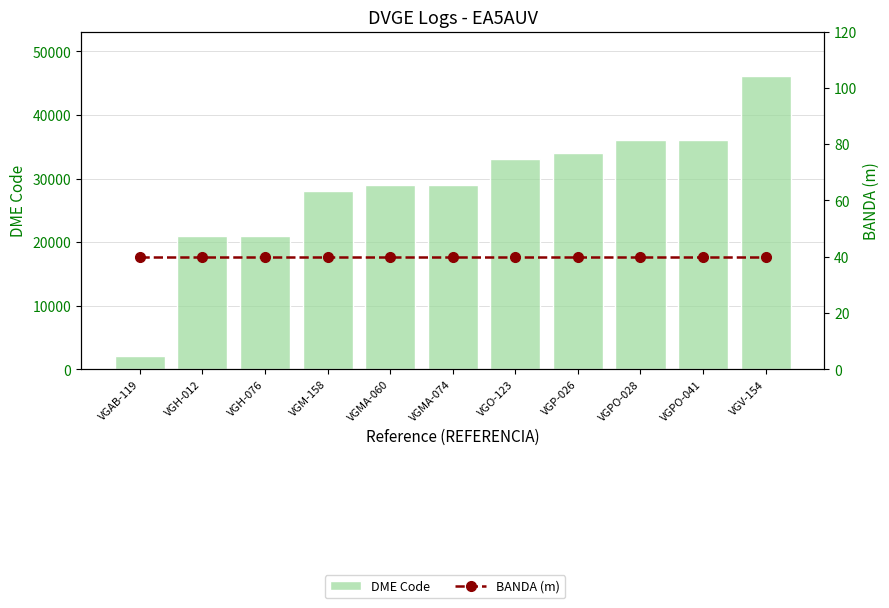

At which category is the sum across all series the highest?

VGV-154